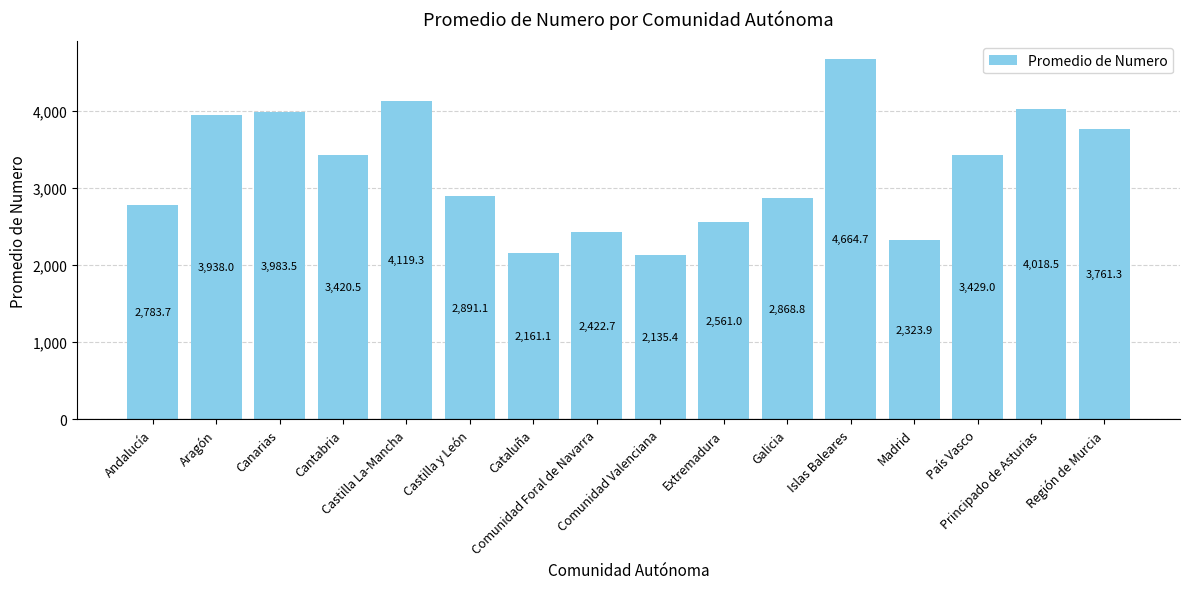

What is the difference between the second highest and minimum values?

1983.9